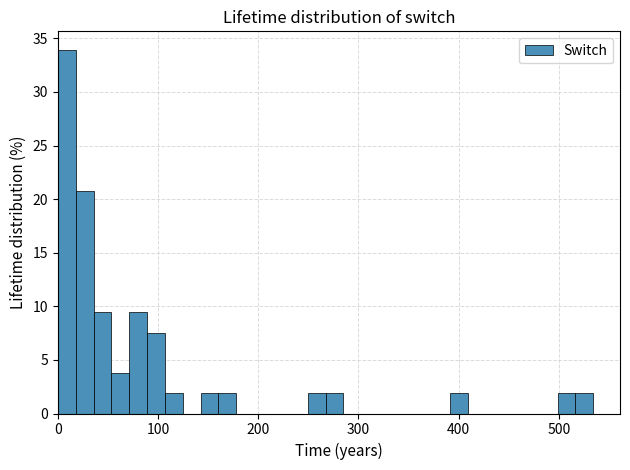

Around what value on the x-axis is the tallest bar? Give the approximate position of its centre, as read against the axis.

10